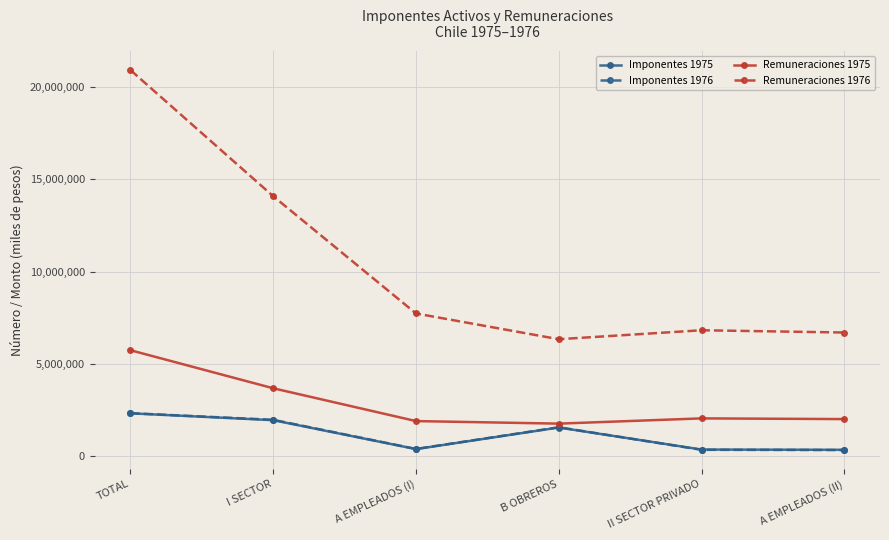

Where is the first local minimum for Imponentes 1975?

A EMPLEADOS (I)